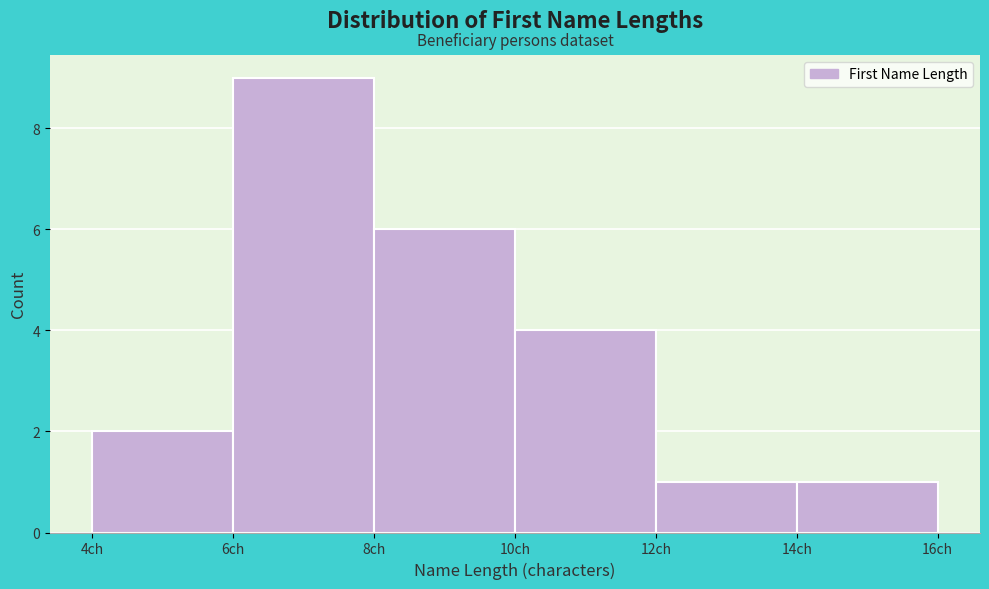

Over which range of the x-axis is the bar tallest?

6 to 8